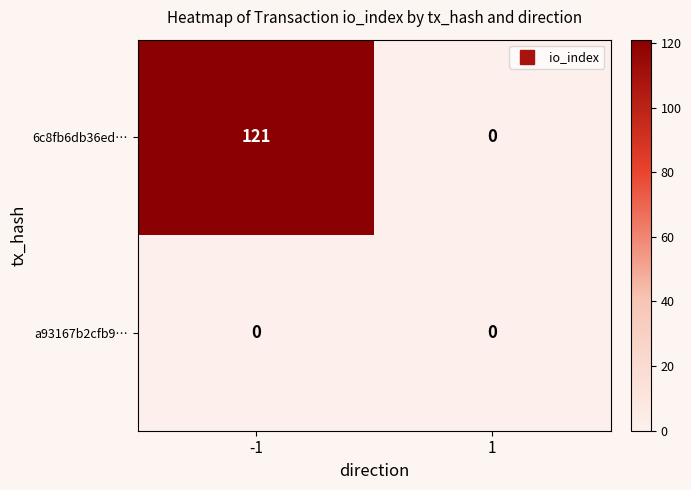

How many distinct data groups are displayed?

2